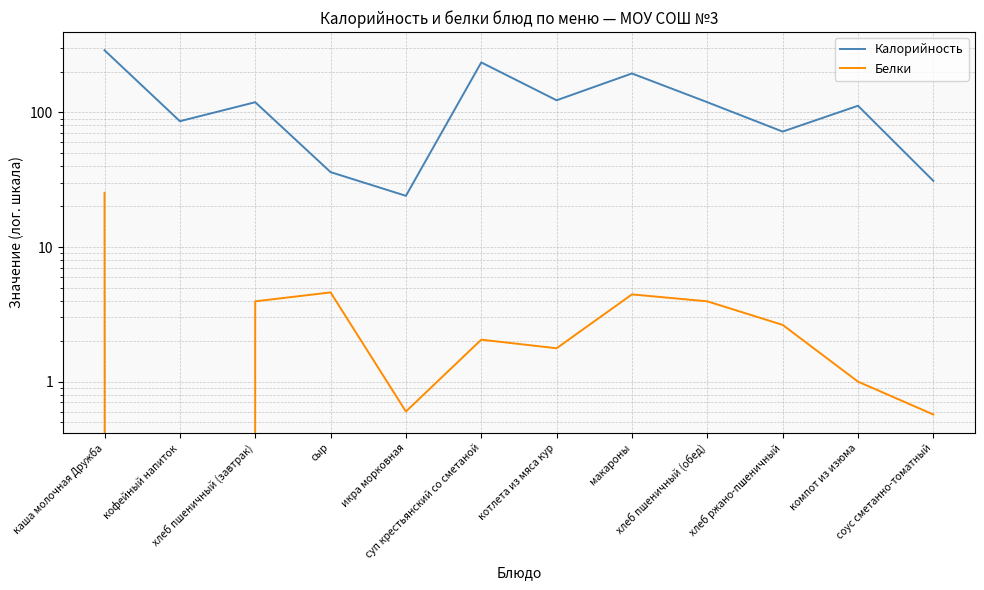

Which series has the largest range (max minus min)?

Калорийность